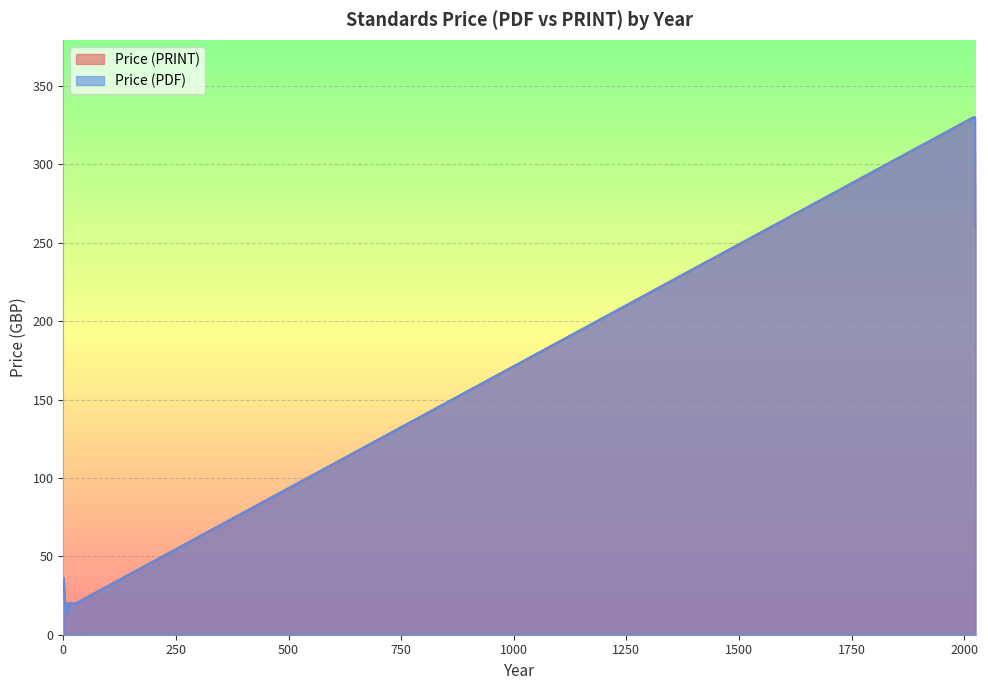

List the series in order of their peak value, lowest first.

Price (PDF), Price (PRINT)